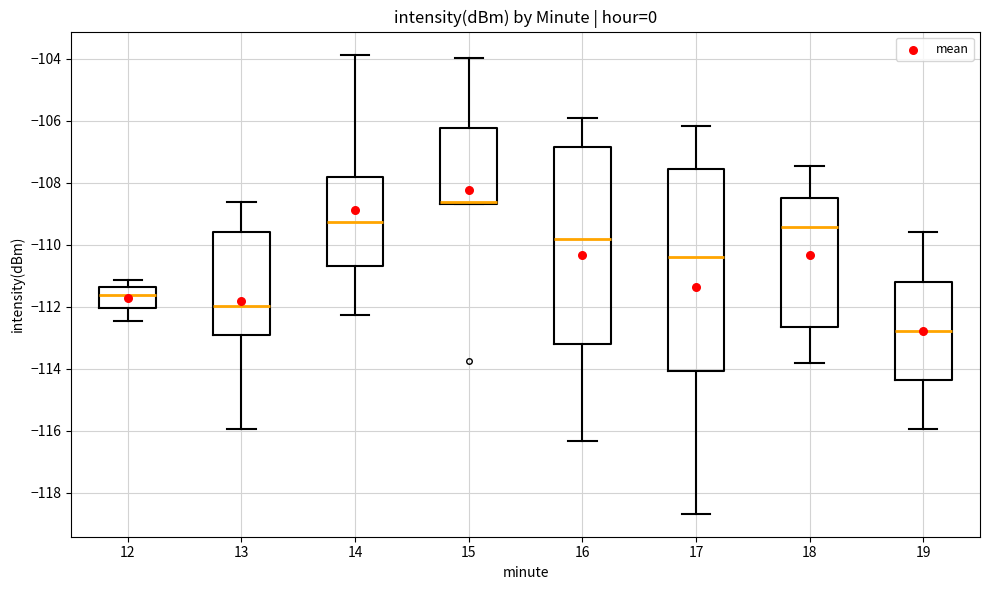

Reading left to right, read every box against the y-axis: the position of its median line, the range the box covers, and the ends of its whiskers. The values are not printed on the chart, so give them approximately, as read against the axis.

12: median -111.6, box -112.0 to -111.4, whiskers -112.4 to -111.2
13: median -112.0, box -113.0 to -109.6, whiskers -116.0 to -108.6
14: median -109.2, box -110.6 to -107.8, whiskers -112.2 to -103.8
15: median -108.6 (drawn on the box's lower edge), box -108.6 to -106.2, whiskers -108.6 to -104.0
16: median -109.8, box -113.2 to -106.8, whiskers -116.4 to -106.0
17: median -110.4, box -114.0 to -107.6, whiskers -118.6 to -106.2
18: median -109.4, box -112.6 to -108.4, whiskers -113.8 to -107.4
19: median -112.8, box -114.4 to -111.2, whiskers -116.0 to -109.6